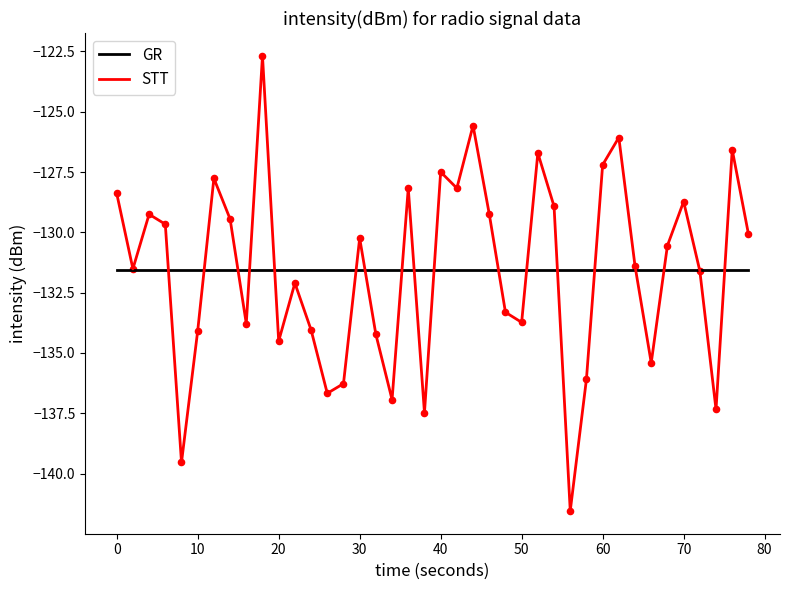

What are all the series names shown in the legend?

GR, STT